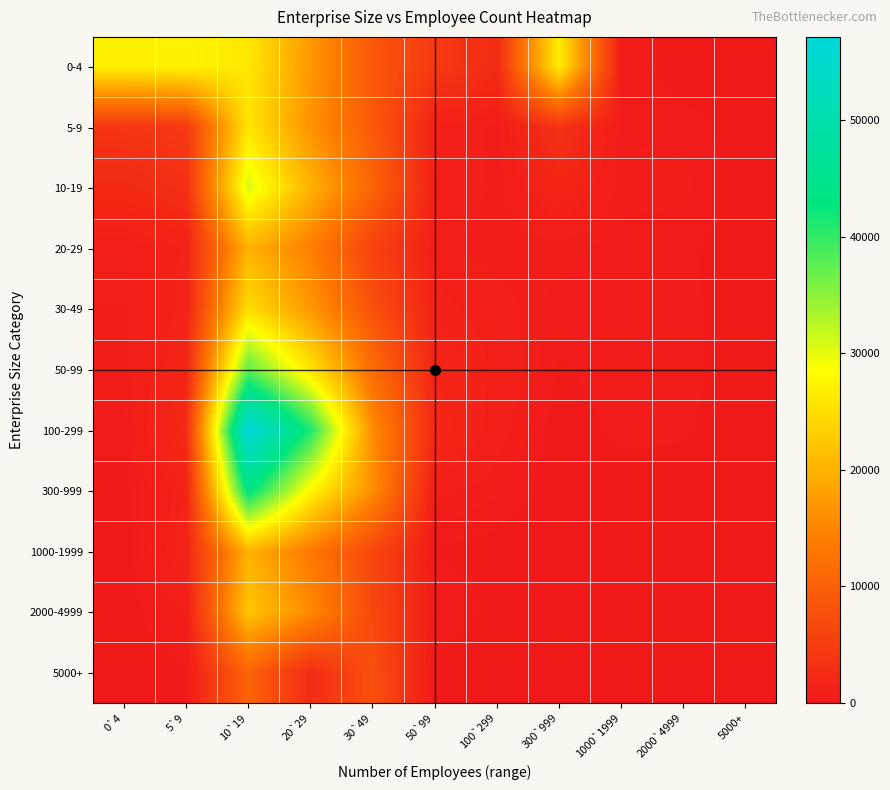

Between 0`4 and 5000+, which is larger?

0`4